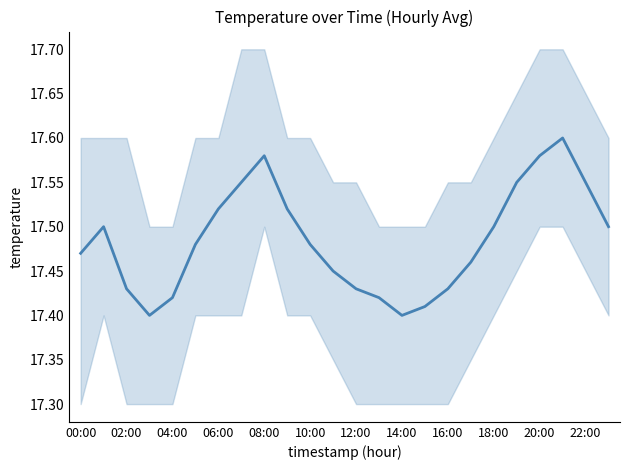

What is the difference between the maximum and minimum values?

0.2